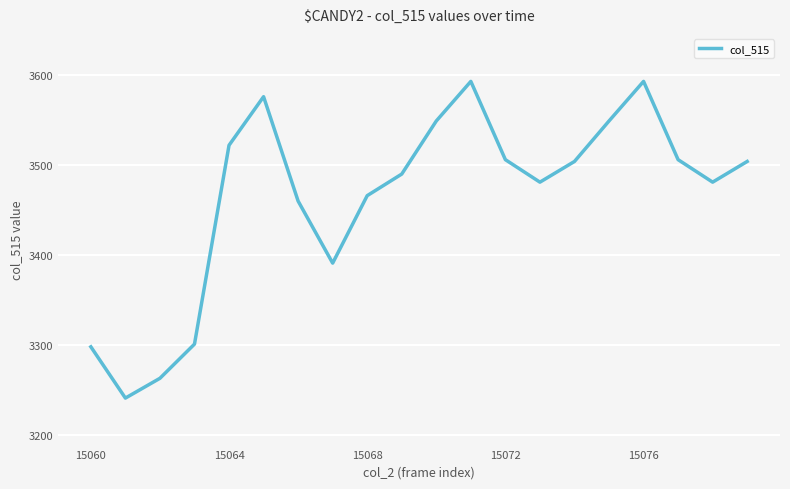

What is the maximum value shown in the chart?

3593